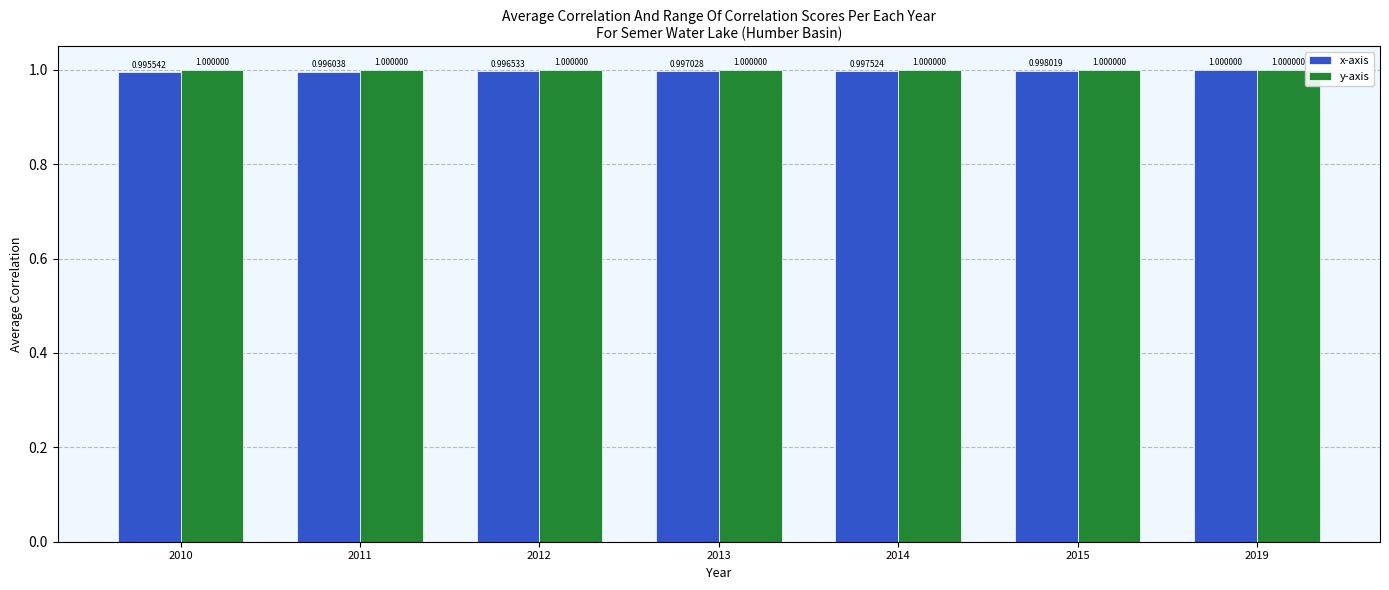

Are the bars grouped side by side (vs. stacked)?

Yes